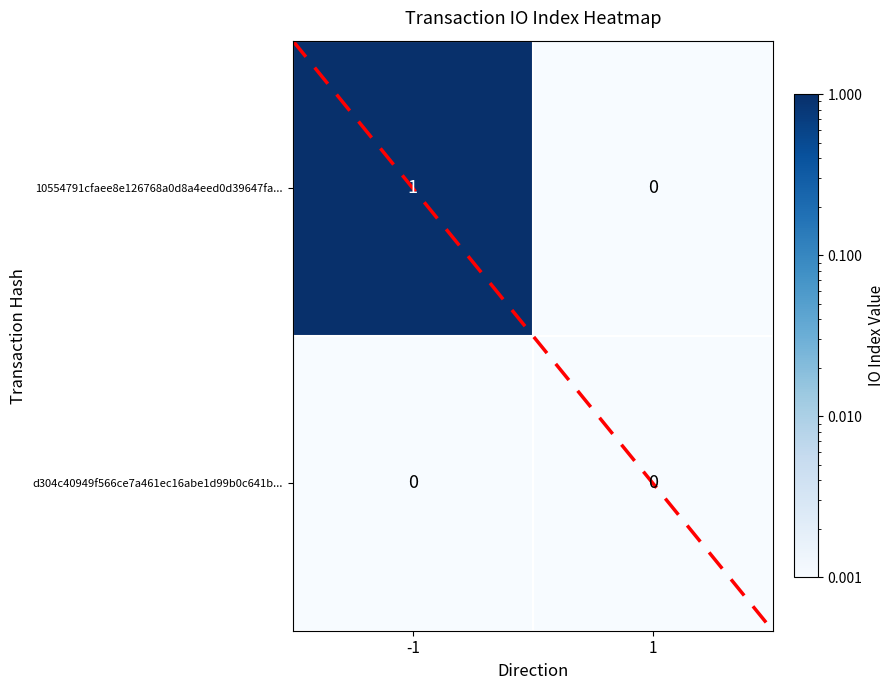

Which series has the largest total across all categories?

10554791cfaee8e126768a0d8a4eed0d39647fa...